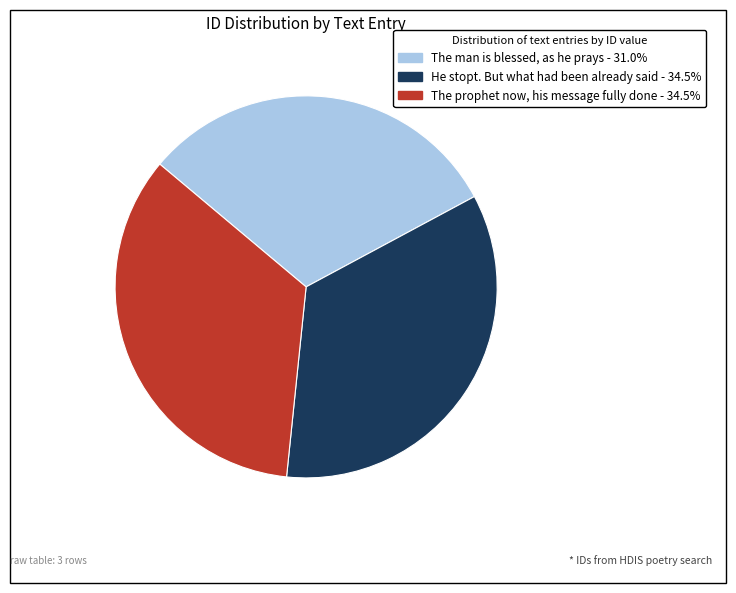

Does The prophet now, his message fully done represent more than half of the total?

No